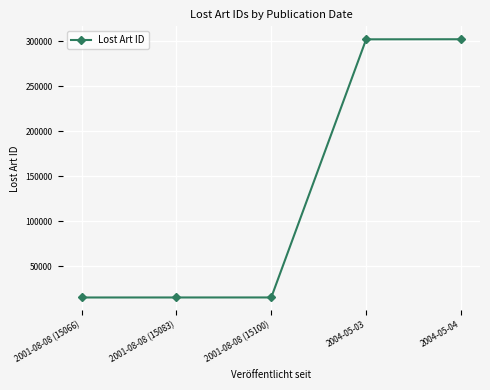

Between 2004-05-03 and 2001-08-08 (15100), which is larger?

2004-05-03